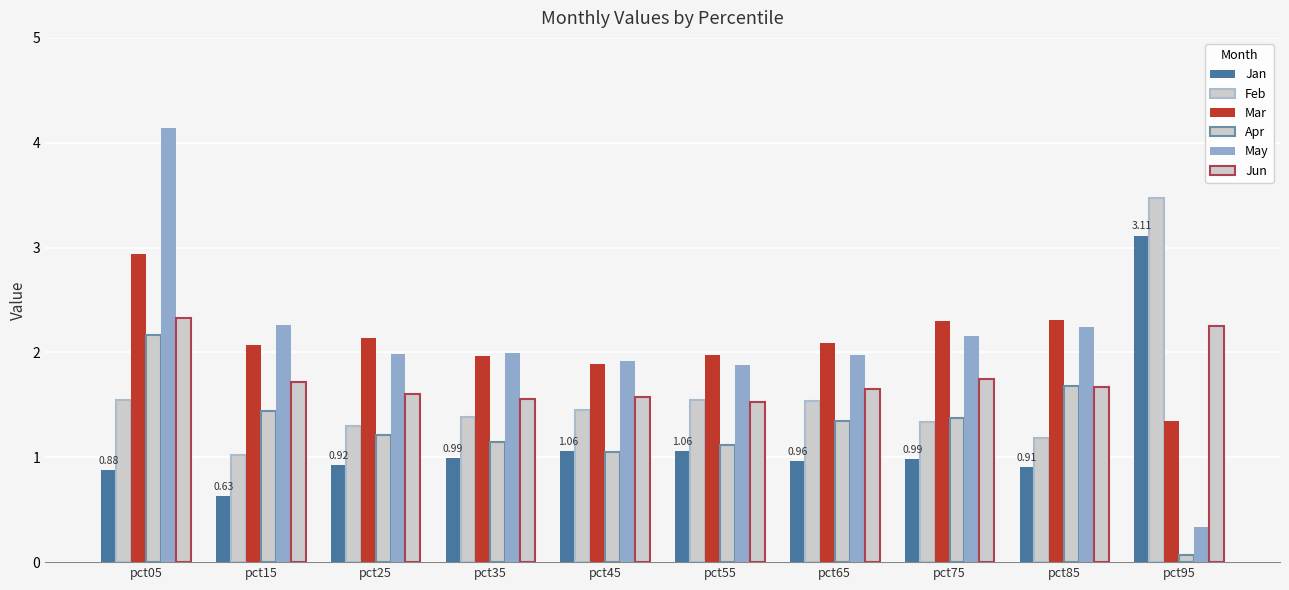

What is the total value across all series at pct75?

9.9